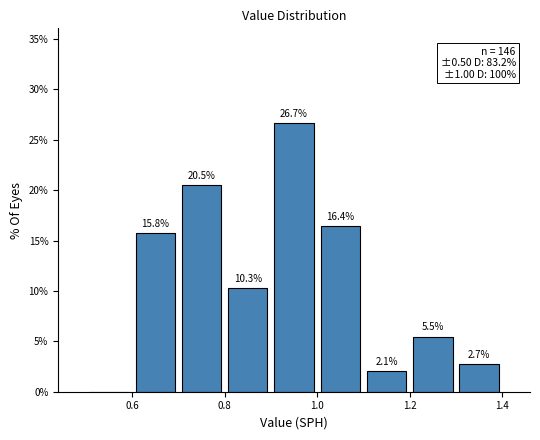

Over which range of the x-axis is the bar tallest?

0.9 to 1.0